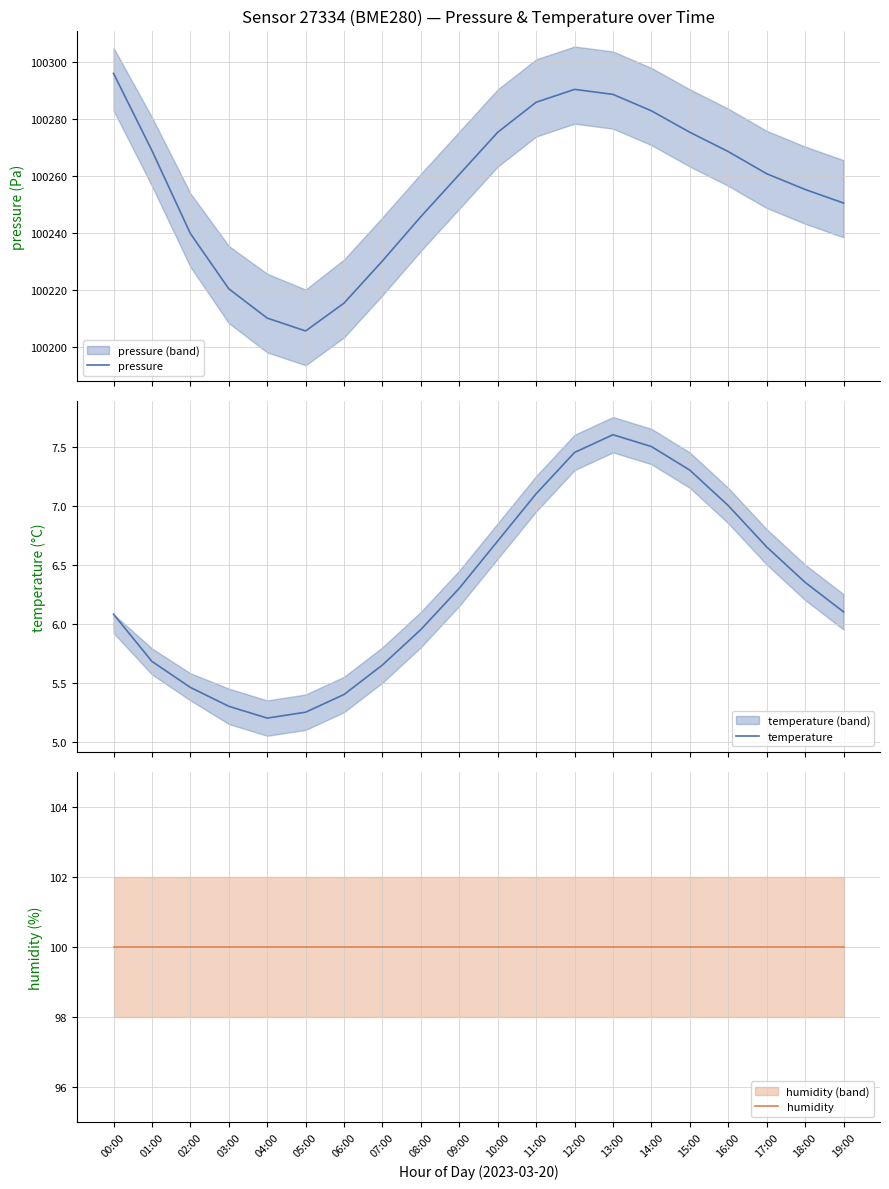

Does the chart have visible grid lines?

Yes